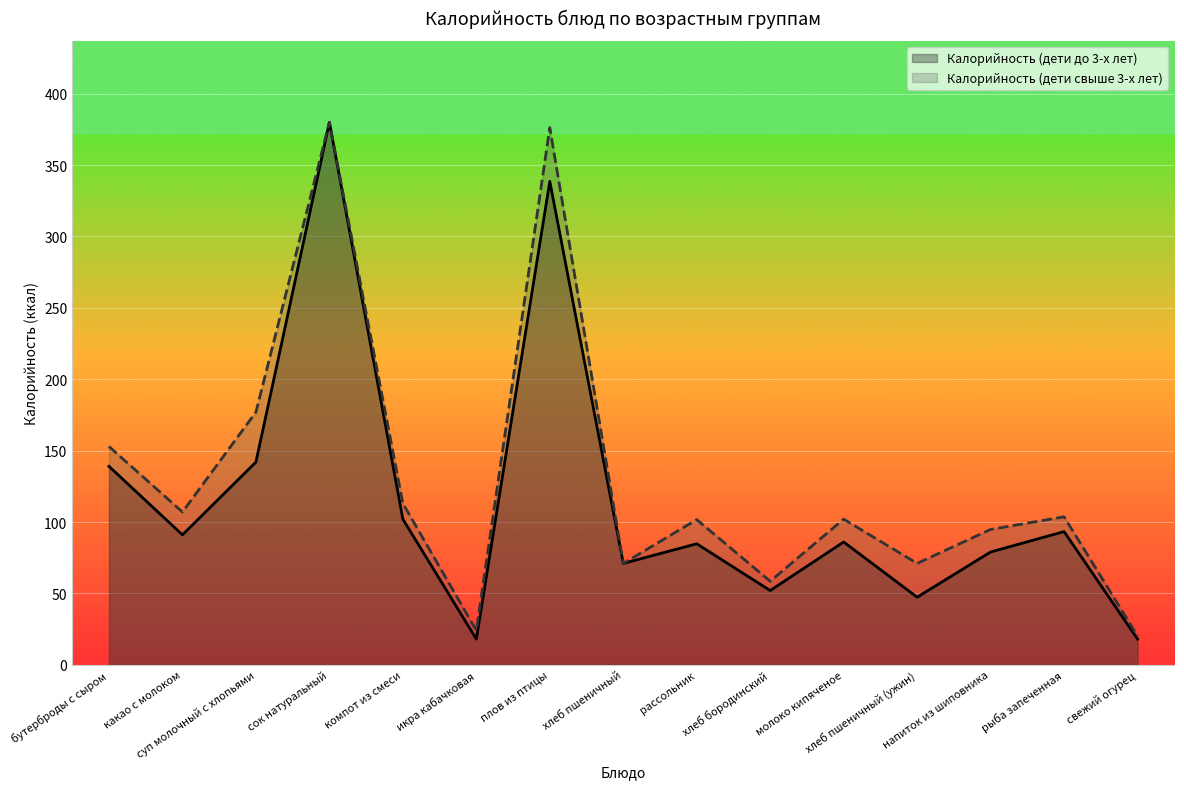

Reading right to left, extract all data points from this chart.

Калорийность (дети до 3-х лет): свежий огурец=18.0	рыба запеченная=93.3	напиток из шиповника=79.0	хлеб пшеничный (ужин)=47.3	молоко кипяченое=86.0	хлеб бородинский=52.0	рассольник=84.8	хлеб пшеничный=71.0	плов из птицы=338.6	икра кабачковая=18.0	компот из смеси=102.0	сок натуральный=380.0	суп молочный с хлопьями=142.0	какао с молоком=91.0	бутерброды с сыром=139.0
Калорийность (дети свыше 3-х лет): свежий огурец=20.2	рыба запеченная=103.7	напиток из шиповника=94.8	хлеб пшеничный (ужин)=71.0	молоко кипяченое=102.0	хлеб бородинский=58.5	рассольник=101.7	хлеб пшеничный=71.0	плов из птицы=376.2	икра кабачковая=24.0	компот из смеси=113.0	сок натуральный=380.0	суп молочный с хлопьями=177.0	какао с молоком=107.0	бутерброды с сыром=152.9